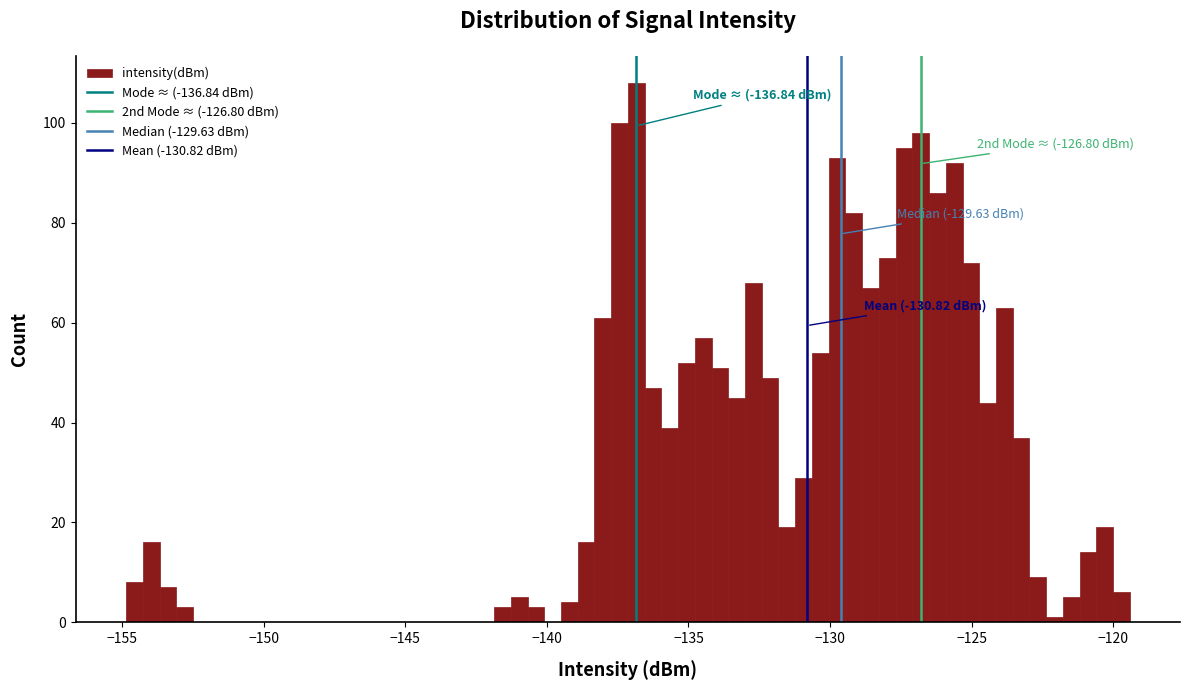

Read against the x-axis, roughly where is the centre of the tallest bar?

-137.0